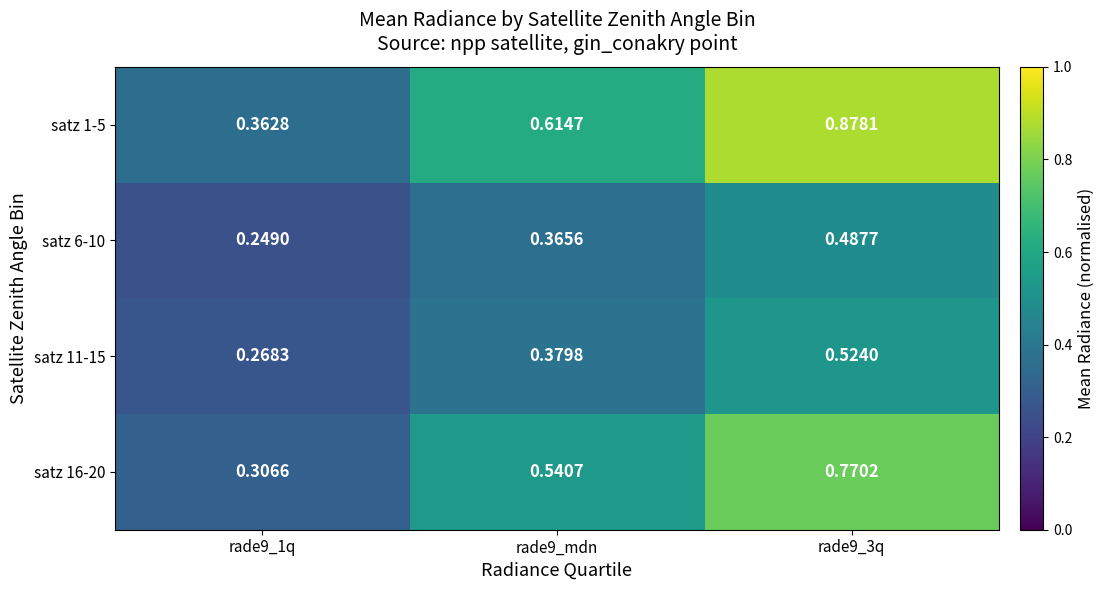

Is the value of satz 6-10 at rade9_mdn greater than the value of satz 16-20 at rade9_mdn?

No